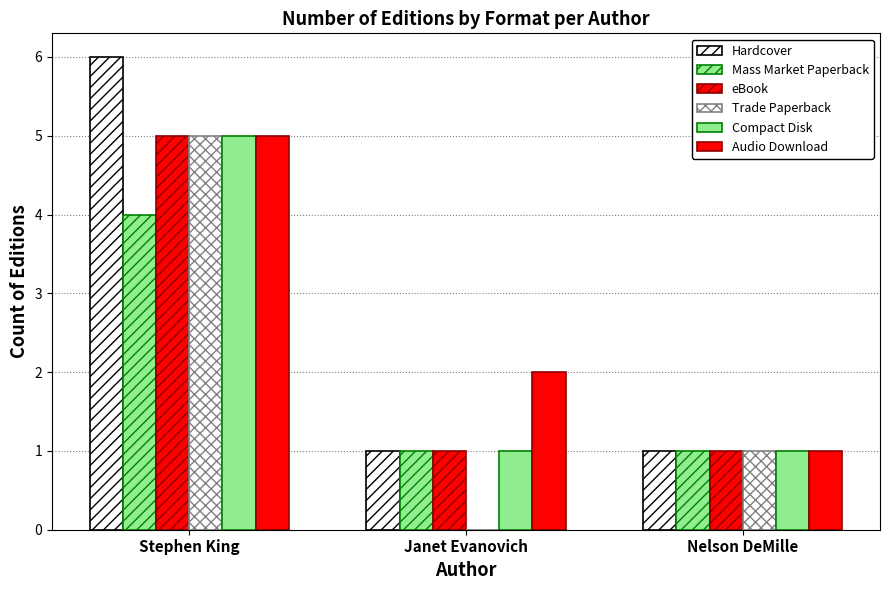

Where is Mass Market Paperback nearest to the value 2?

Janet Evanovich